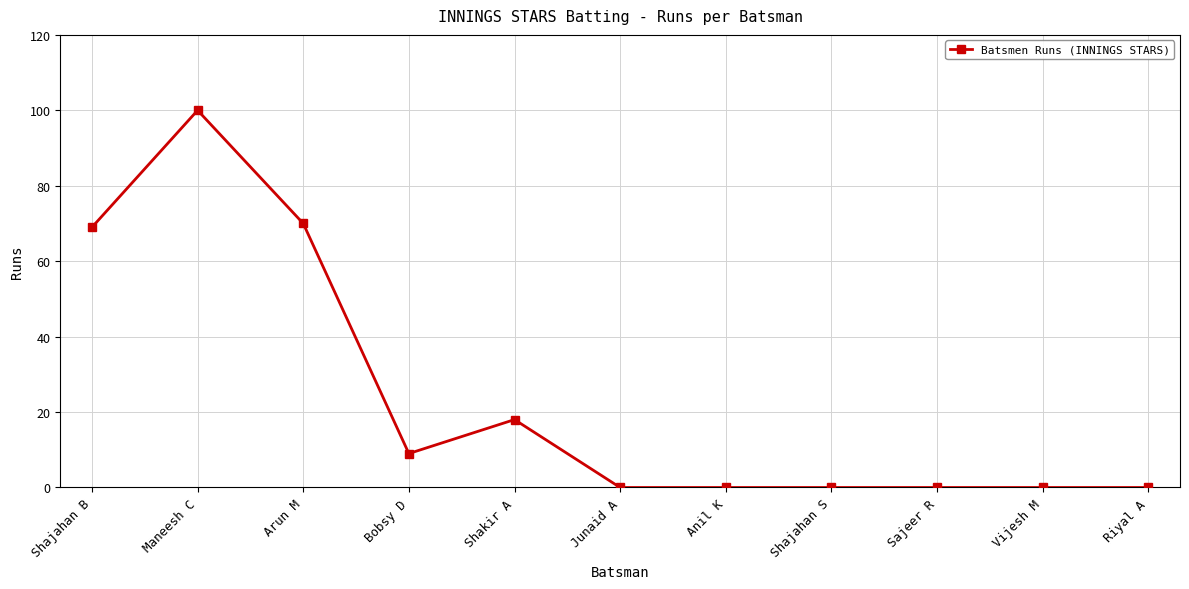

How many distinct data groups are displayed?

1